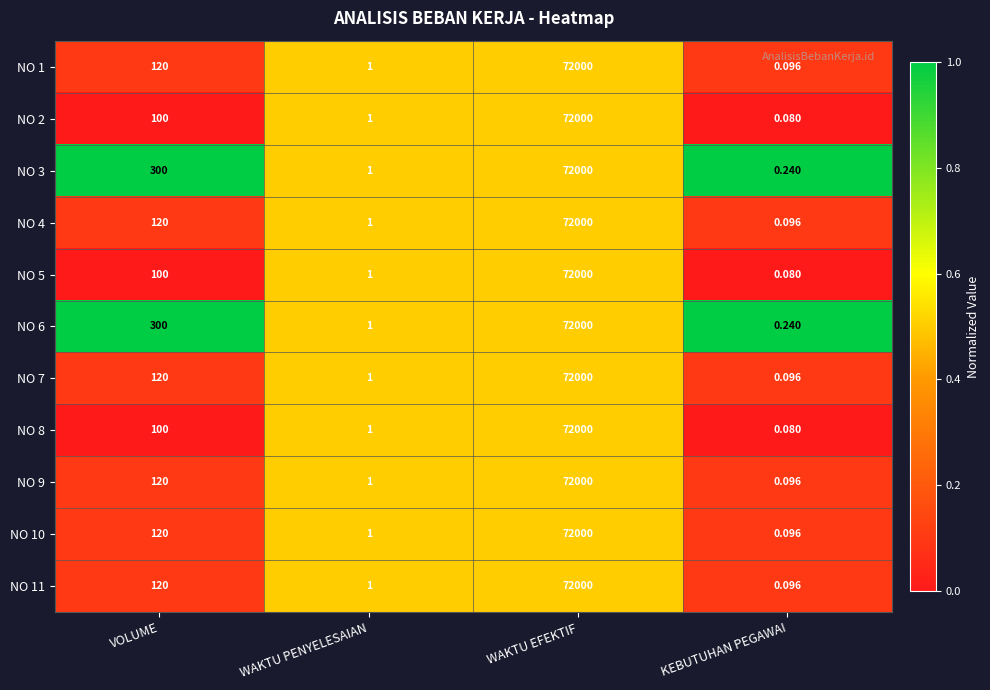

At which label is NO 9 closest to 36000?

VOLUME